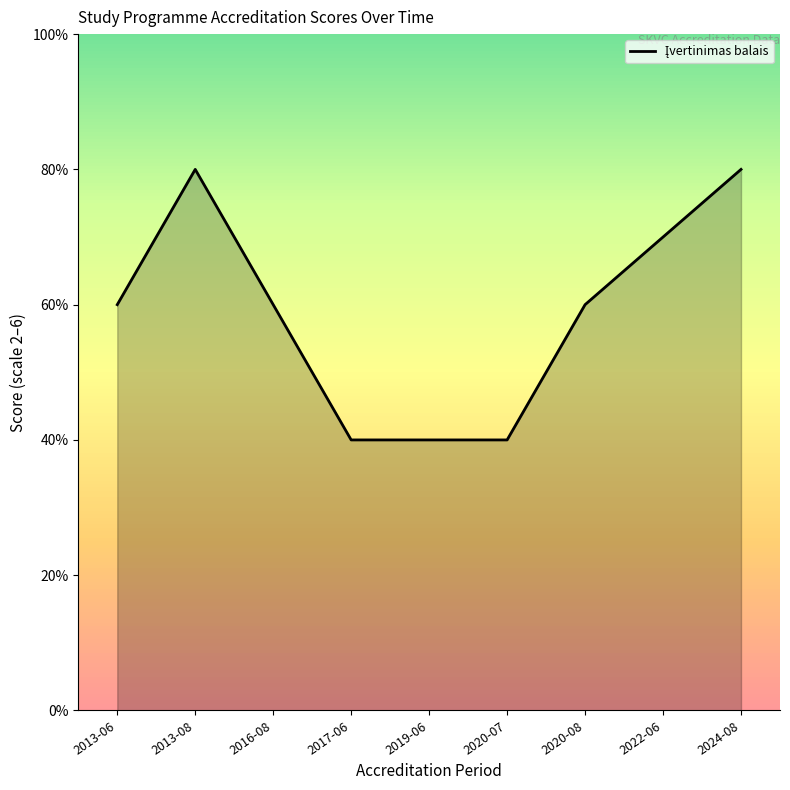

Between 2019-06 and 2024-08, which is larger?

2024-08